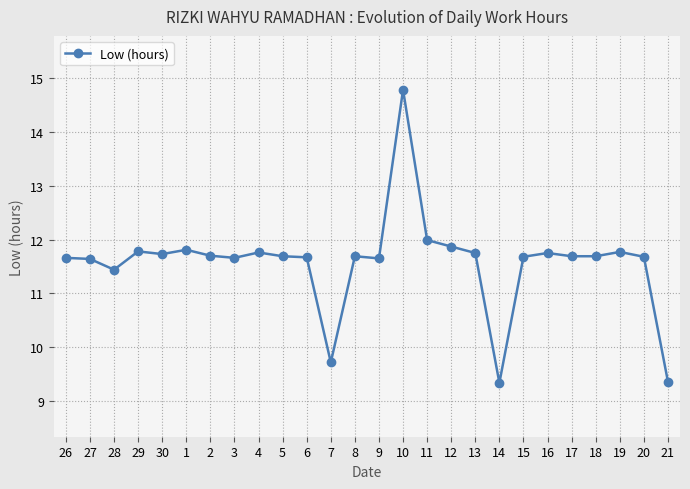

What is the value of the 16th point from the left?

12.0